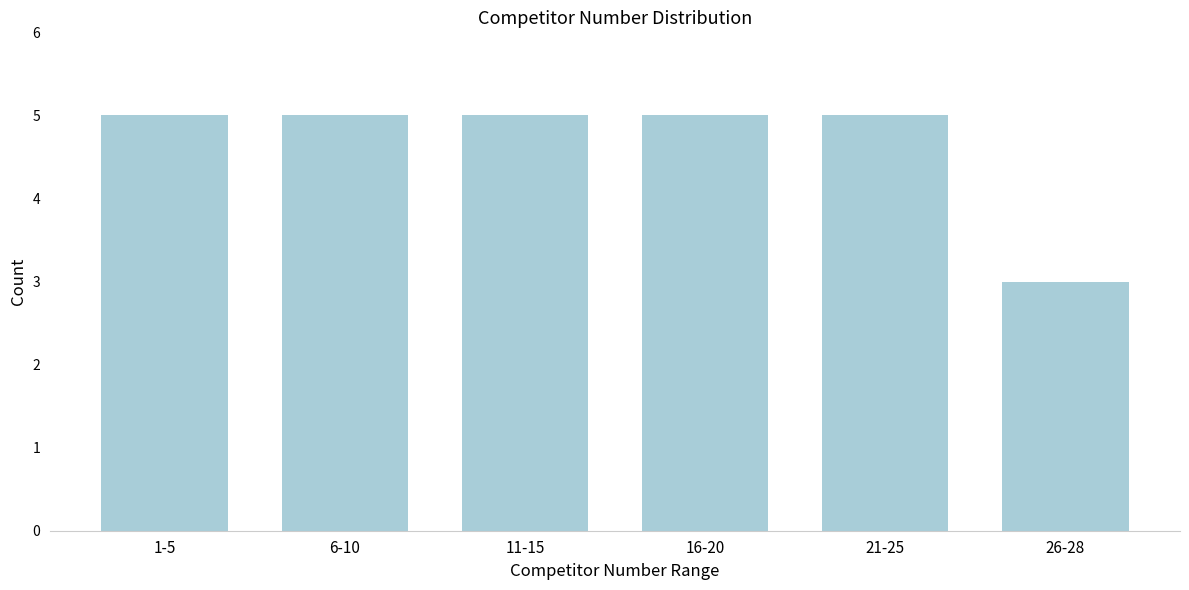

Reading right to left, what are all the values shown in this chart?

26-28=3	21-25=5	16-20=5	11-15=5	6-10=5	1-5=5